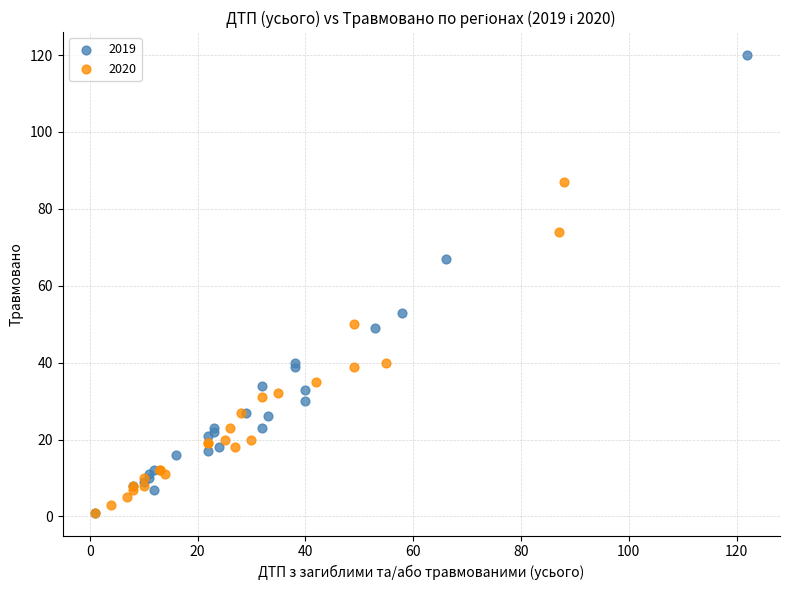

What are all the series names shown in the legend?

2019, 2020